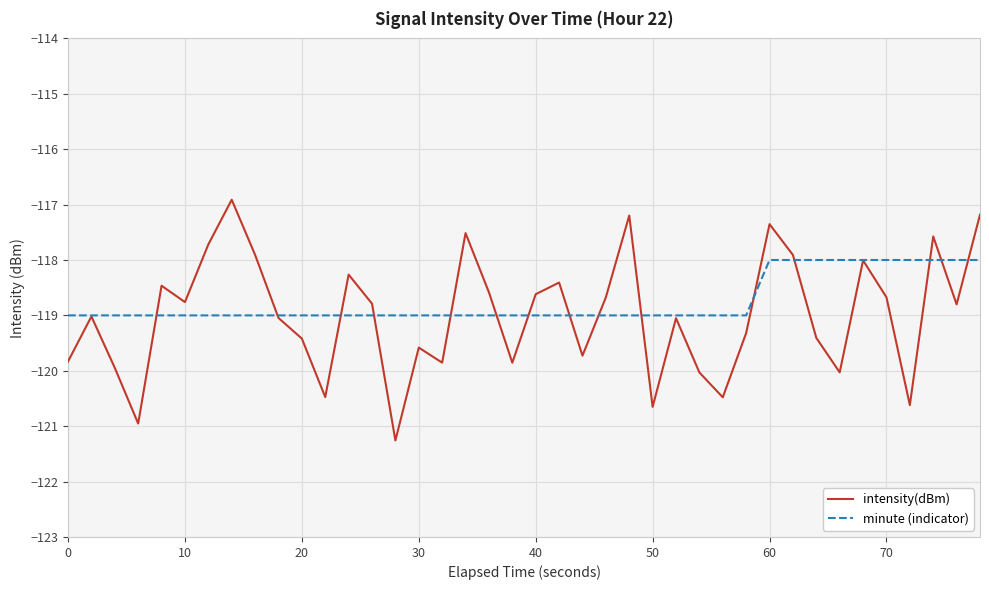

List the series in order of their peak value, lowest first.

minute (indicator), intensity(dBm)